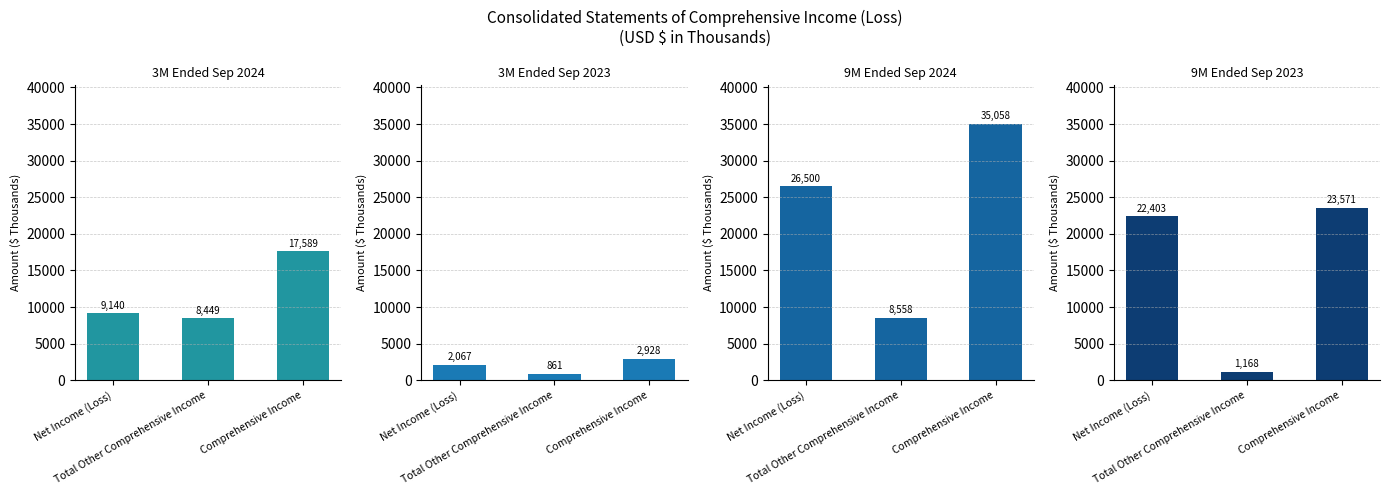

Which category has the highest value in the 9M Ended Sep 2024 series?

Comprehensive Income